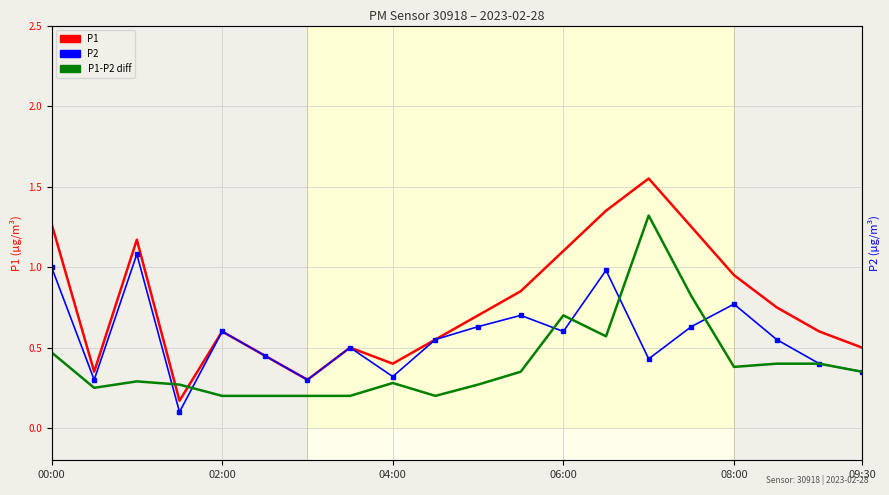

Which series has the largest total across all categories?

P1